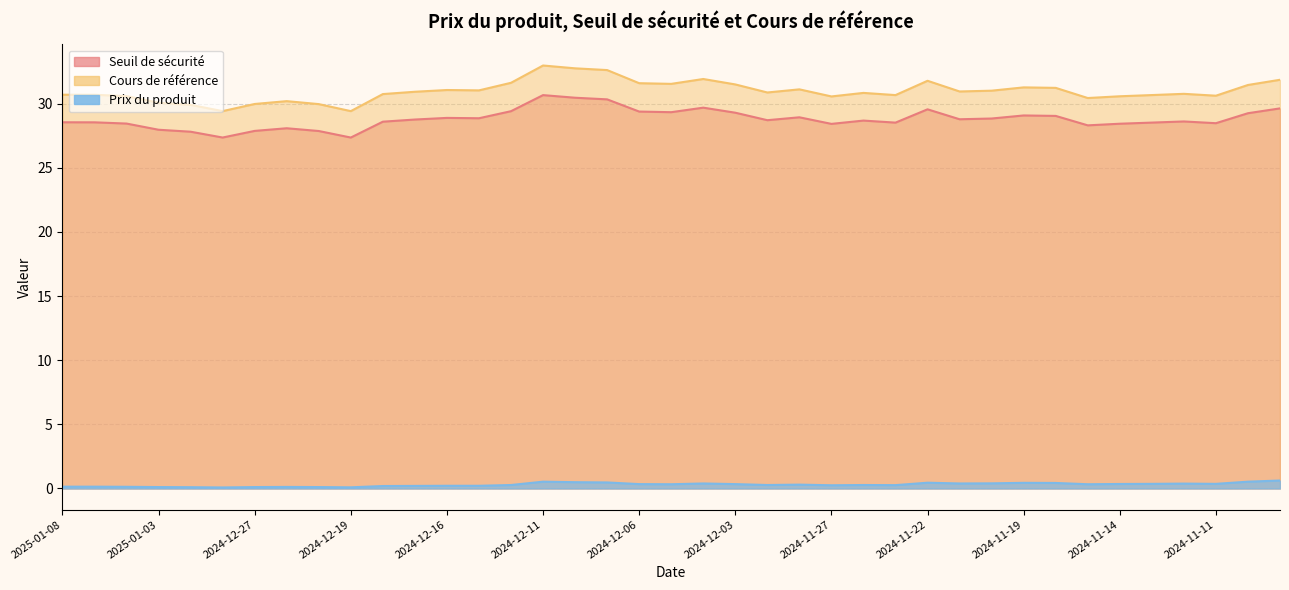

At which category does Seuil de sécurité reach its first local valley?

2024-12-30